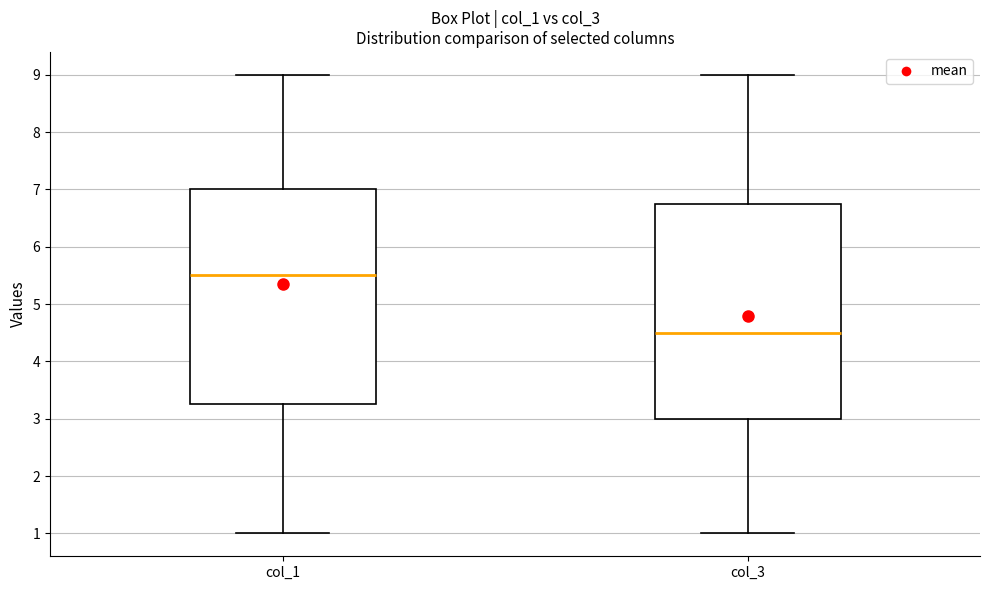

Reading left to right, transcribe this box plot: for each box, give where its median line is, the range the box spans, and where its two whiskers end, as read against the y-axis. The values are not printed on the chart, so give them approximately, as read against the axis.

col_1: median 5.5, box 3.3 to 7.0, whiskers 1.0 to 9.0
col_3: median 4.5, box 3.0 to 6.8, whiskers 1.0 to 9.0